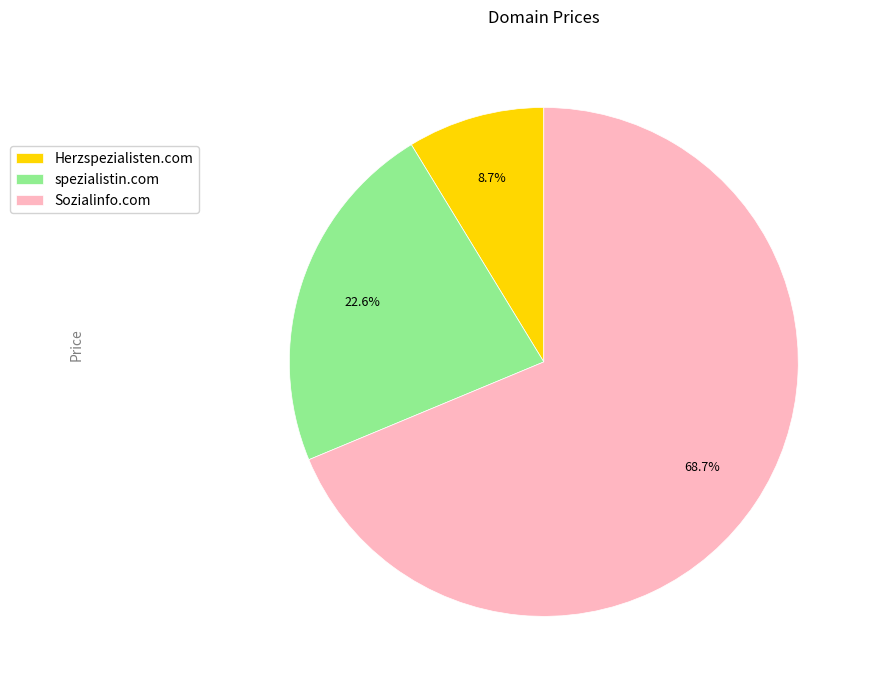

Combined, what portion of the pie is Herzspezialisten.com and spezialistin.com?

31.3%